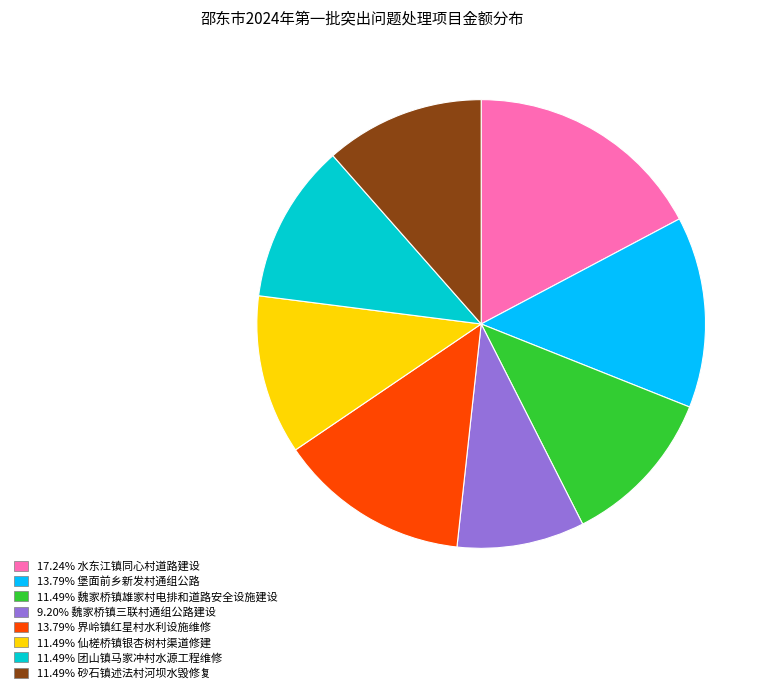

Is there any slice that represents more than half of the pie?

No